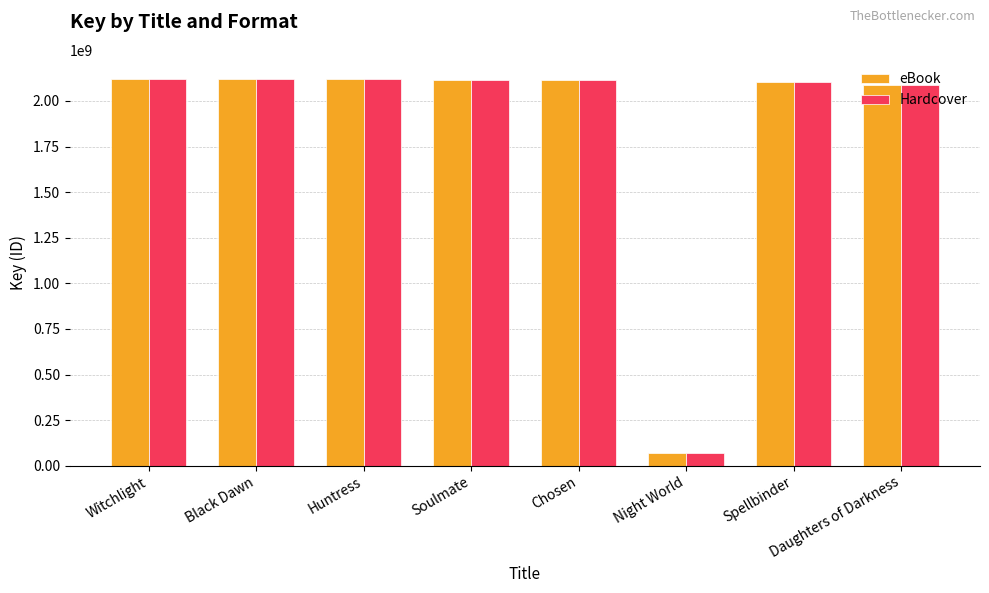

What is the label of the 2nd bar from the left?

Black Dawn